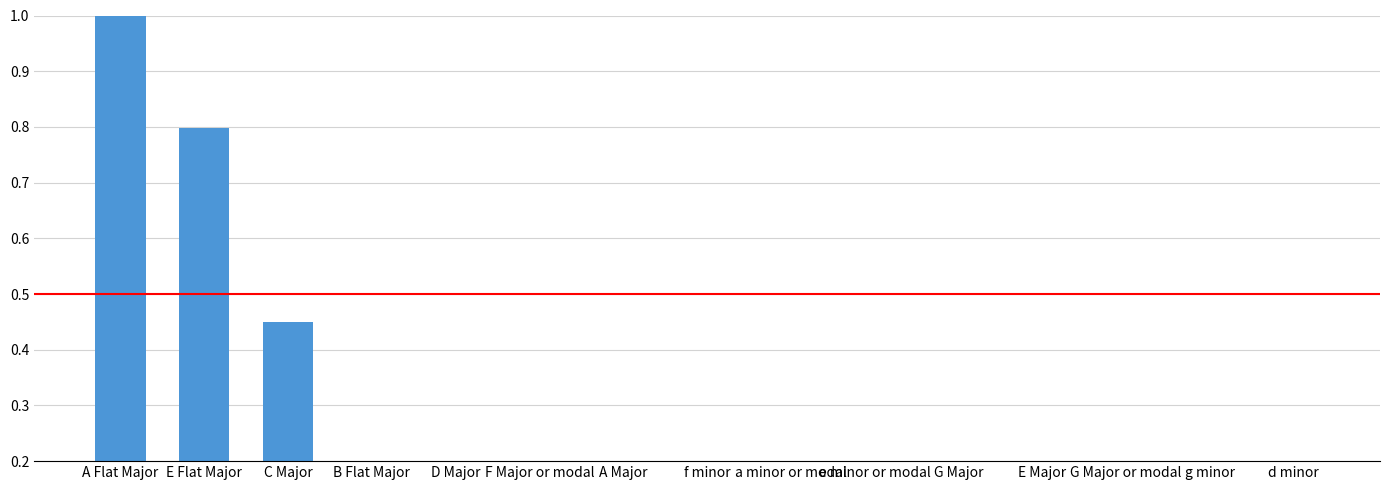

At which category does the chart reach its minimum across all series?

E Major